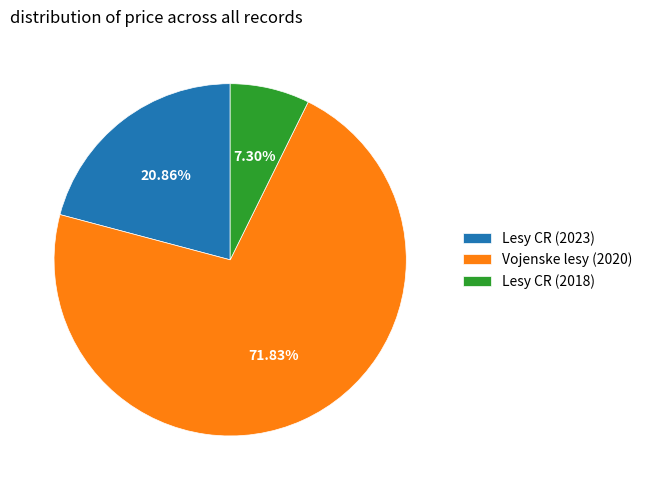

Between Lesy CR (2023) and Vojenske lesy (2020), which is larger?

Vojenske lesy (2020)